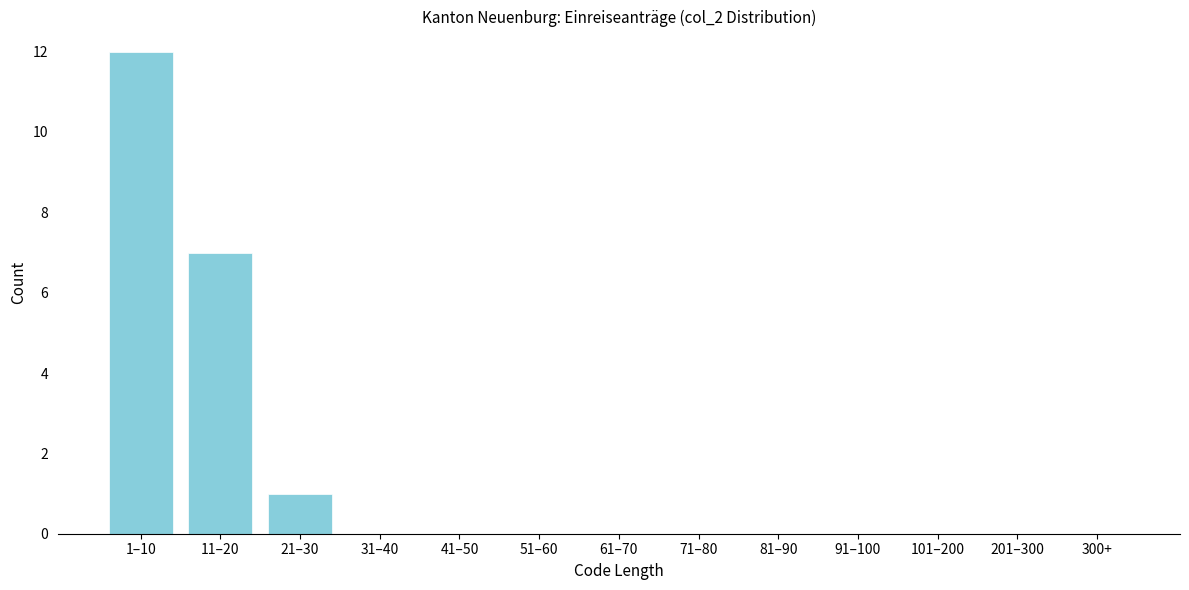

Reading left to right, list all the values displayed in this chart.

1–10=12	11–20=7	21–30=1	31–40=0	41–50=0	51–60=0	61–70=0	71–80=0	81–90=0	91–100=0	101–200=0	201–300=0	300+=0